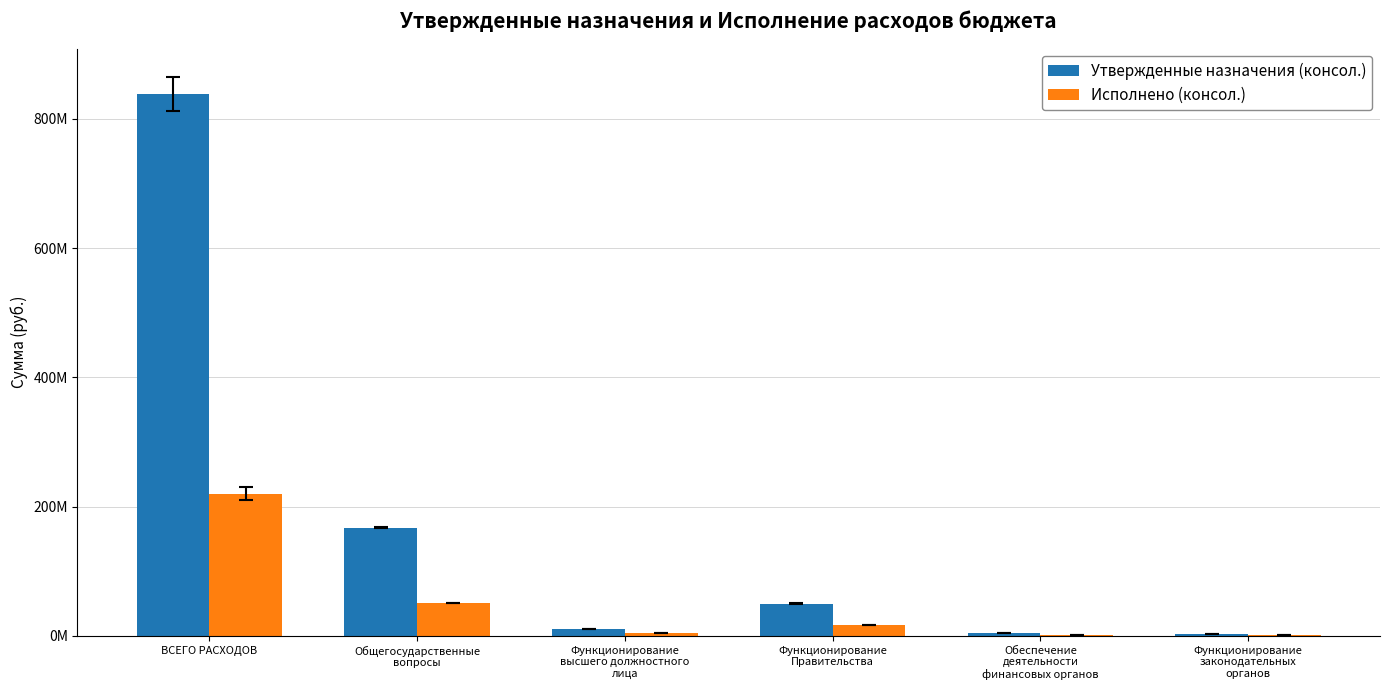

What is the value of the Утвержденные назначения (консол.) bar at the 4th from the left?

50014524.8